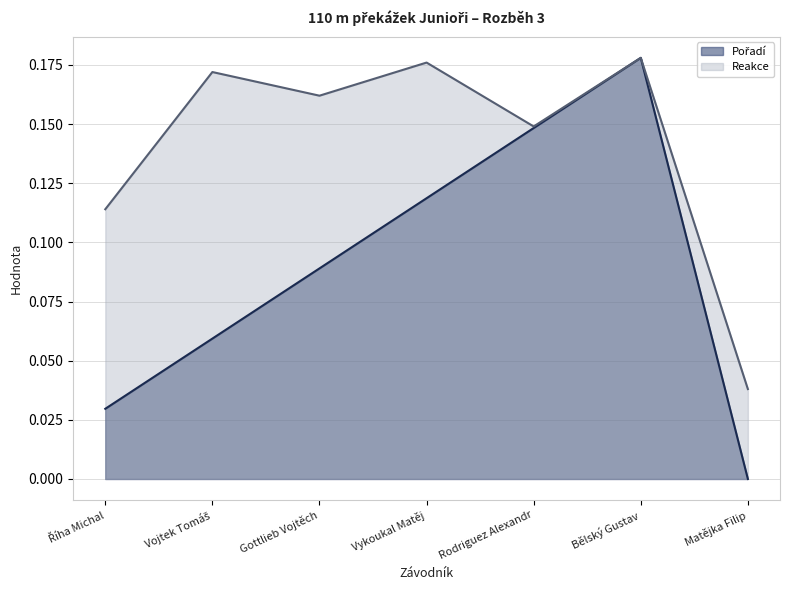

List the series in order of their overall mean, lowest first.

Pořadí, Reakce